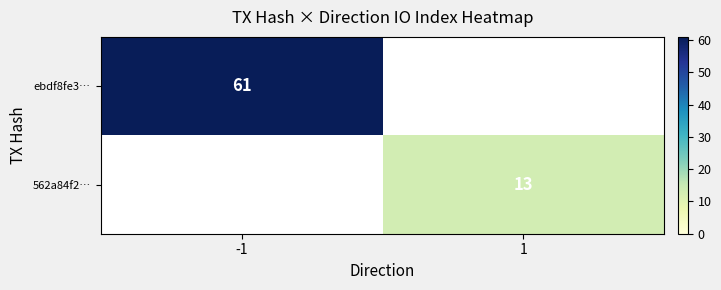

The value of 562a84f2… at 1 is 13. True or false?

True